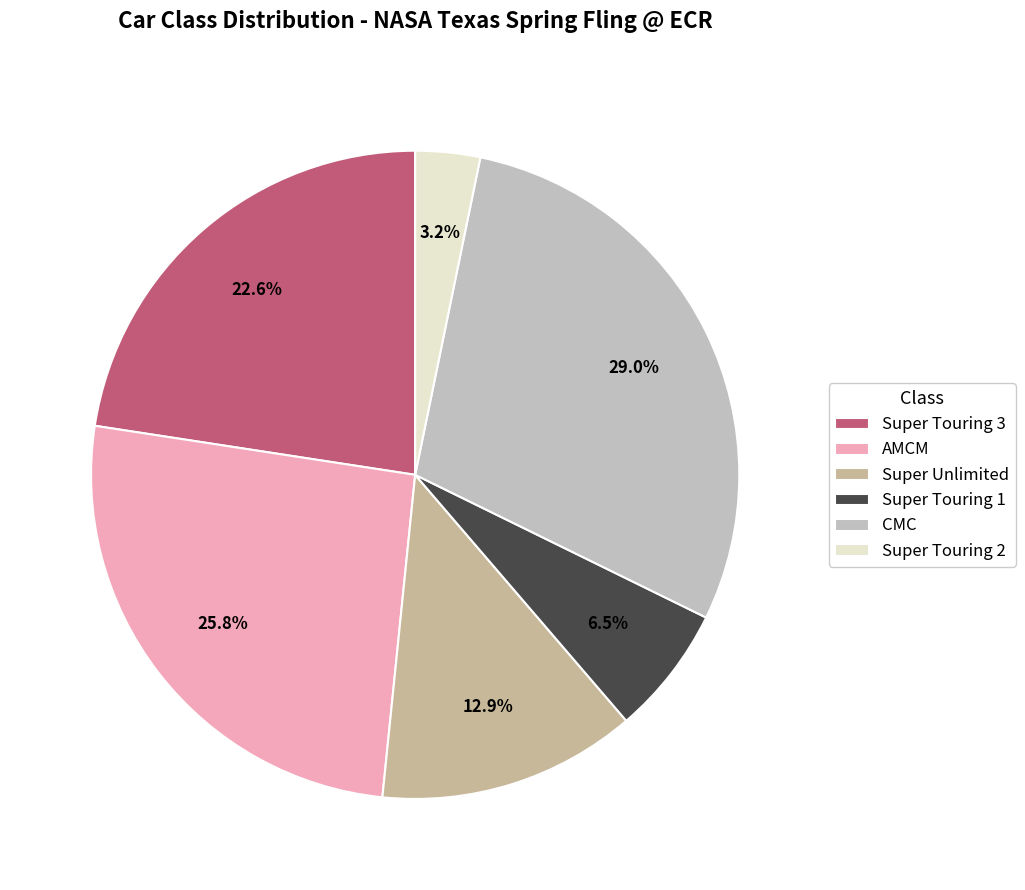

Is it true that Super Touring 1 is 1% of the pie?

False